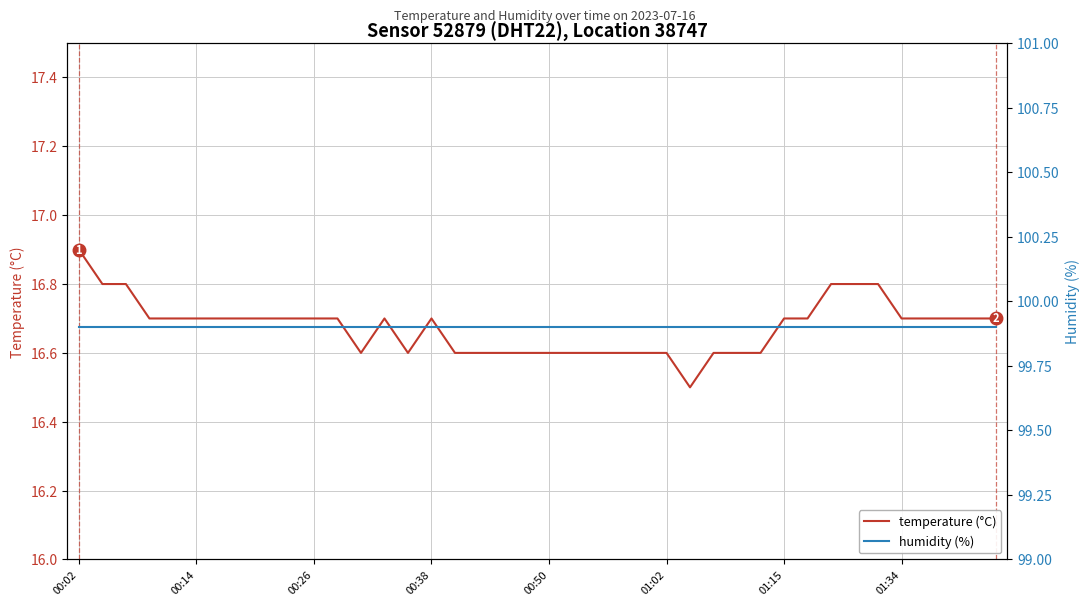

What is the highest value of the temperature (°C) series?

16.9